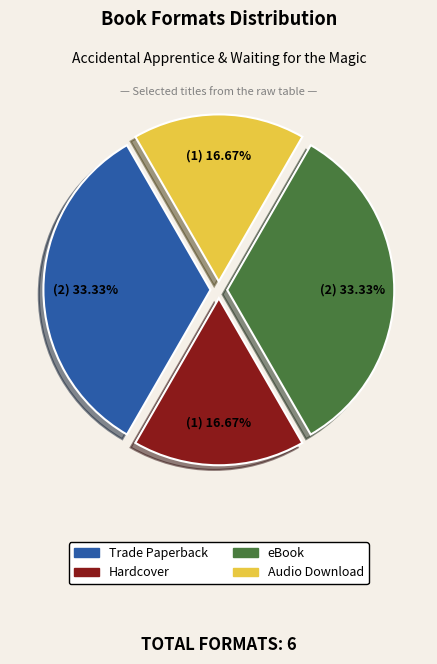

What percentage is the Trade Paperback slice, to the nearest percent?

33%